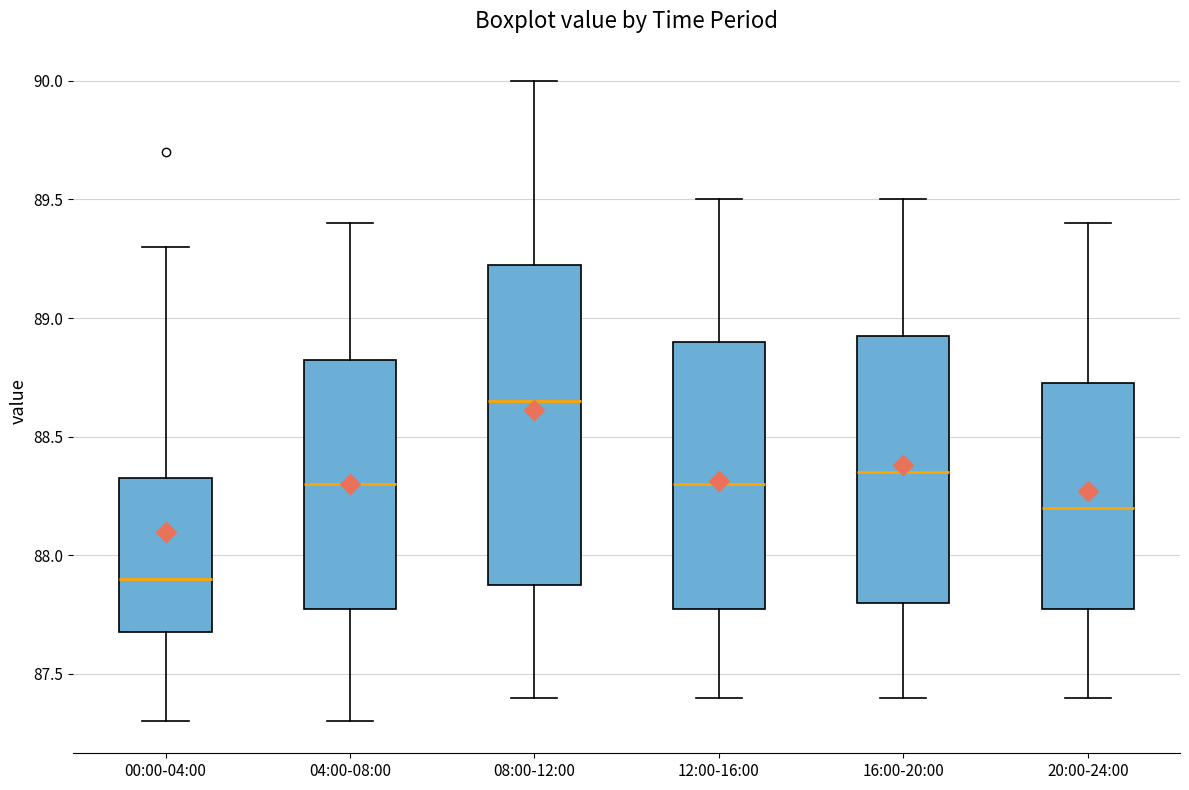

Comparing the boxes themselves (not the whiskers), which one is the tallest?

08:00-12:00